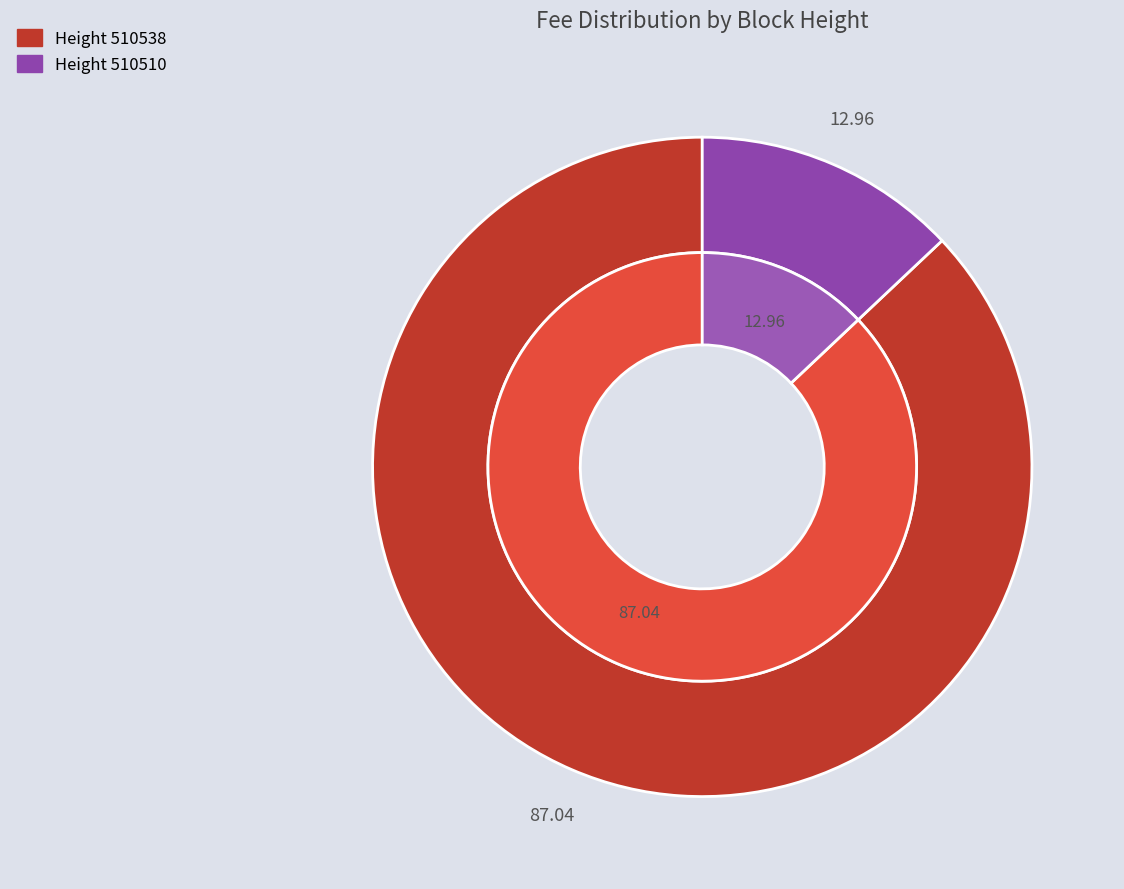

How many slices are in this pie chart?

2